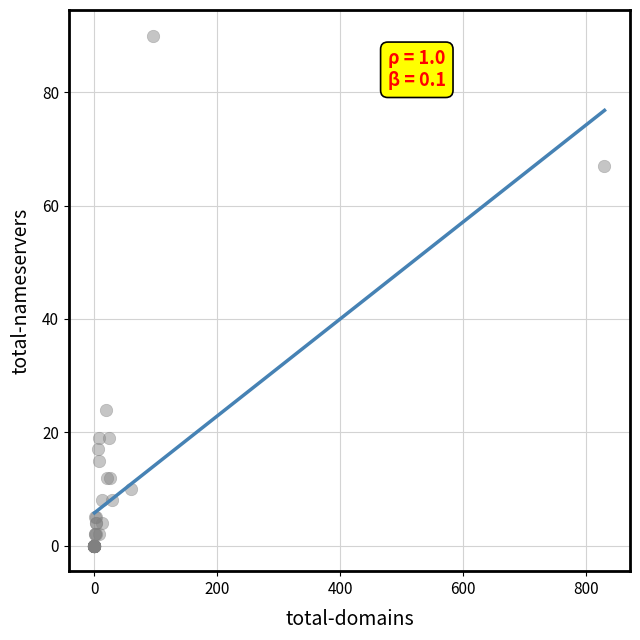

What Y value in the scatter plot is closest to 45?

24